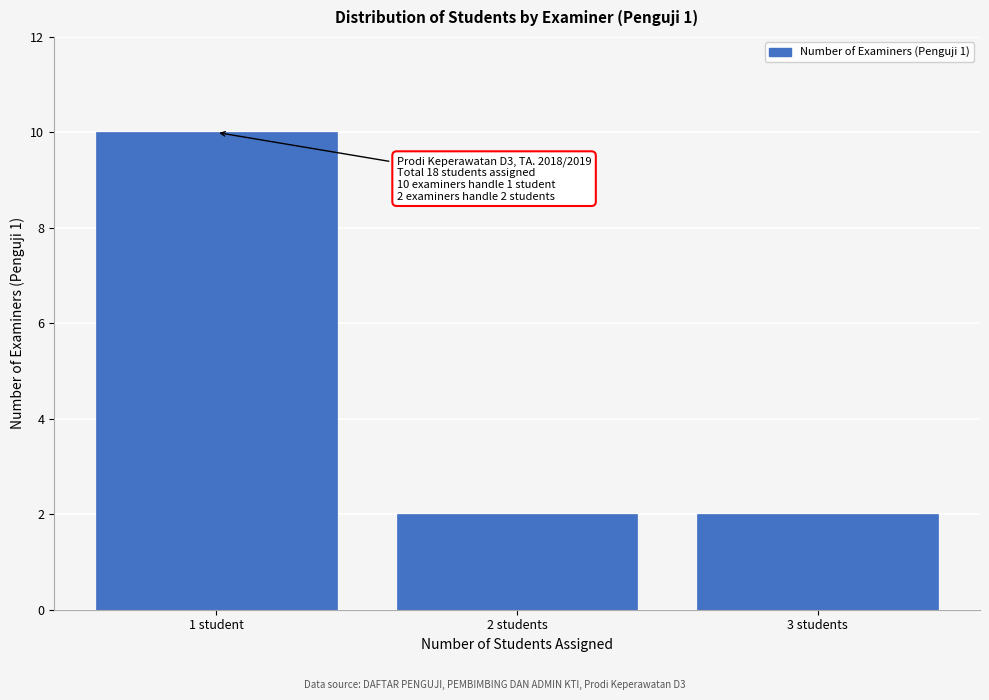

Reading left to right, extract all data points from this chart.

10	2	2